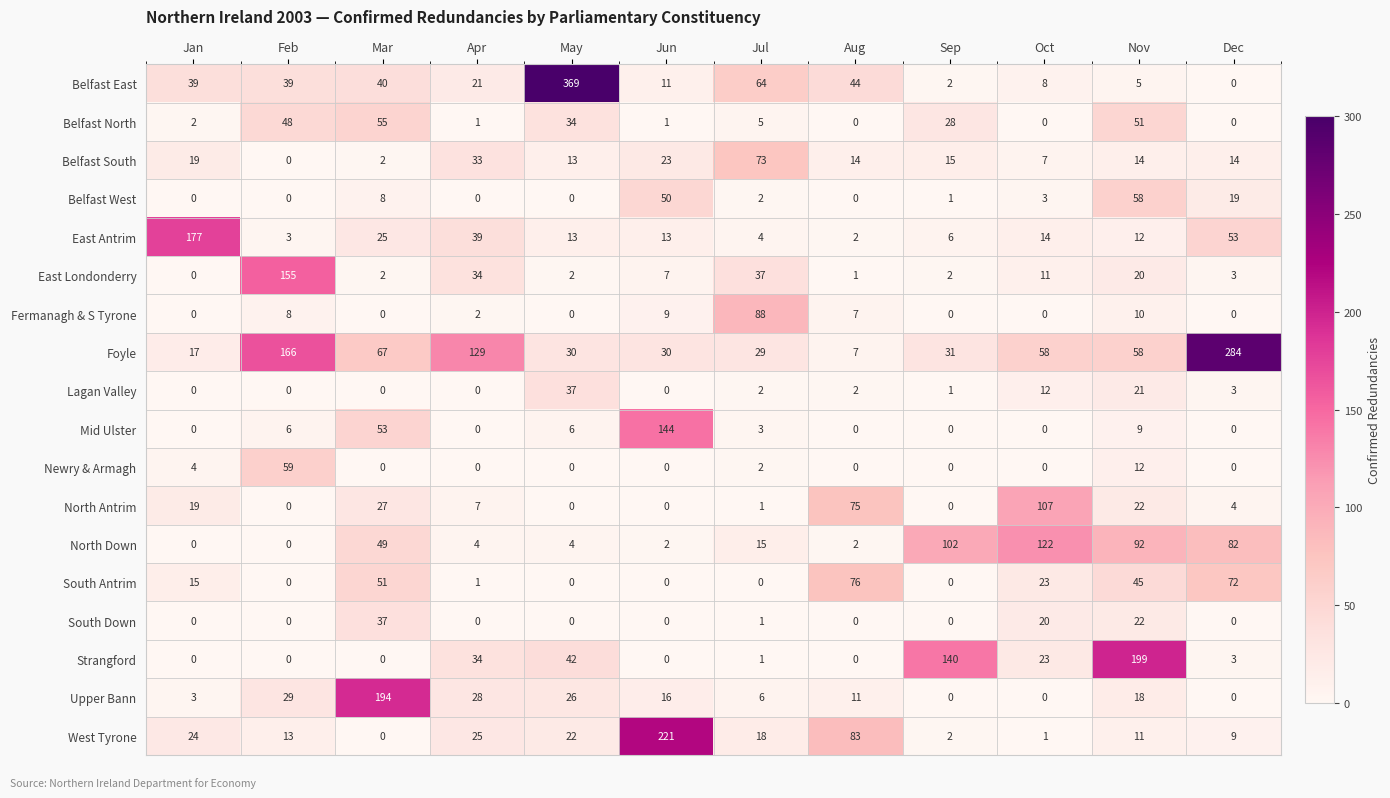

What is the difference between the maximum and minimum values in the Newry & Armagh series?

59